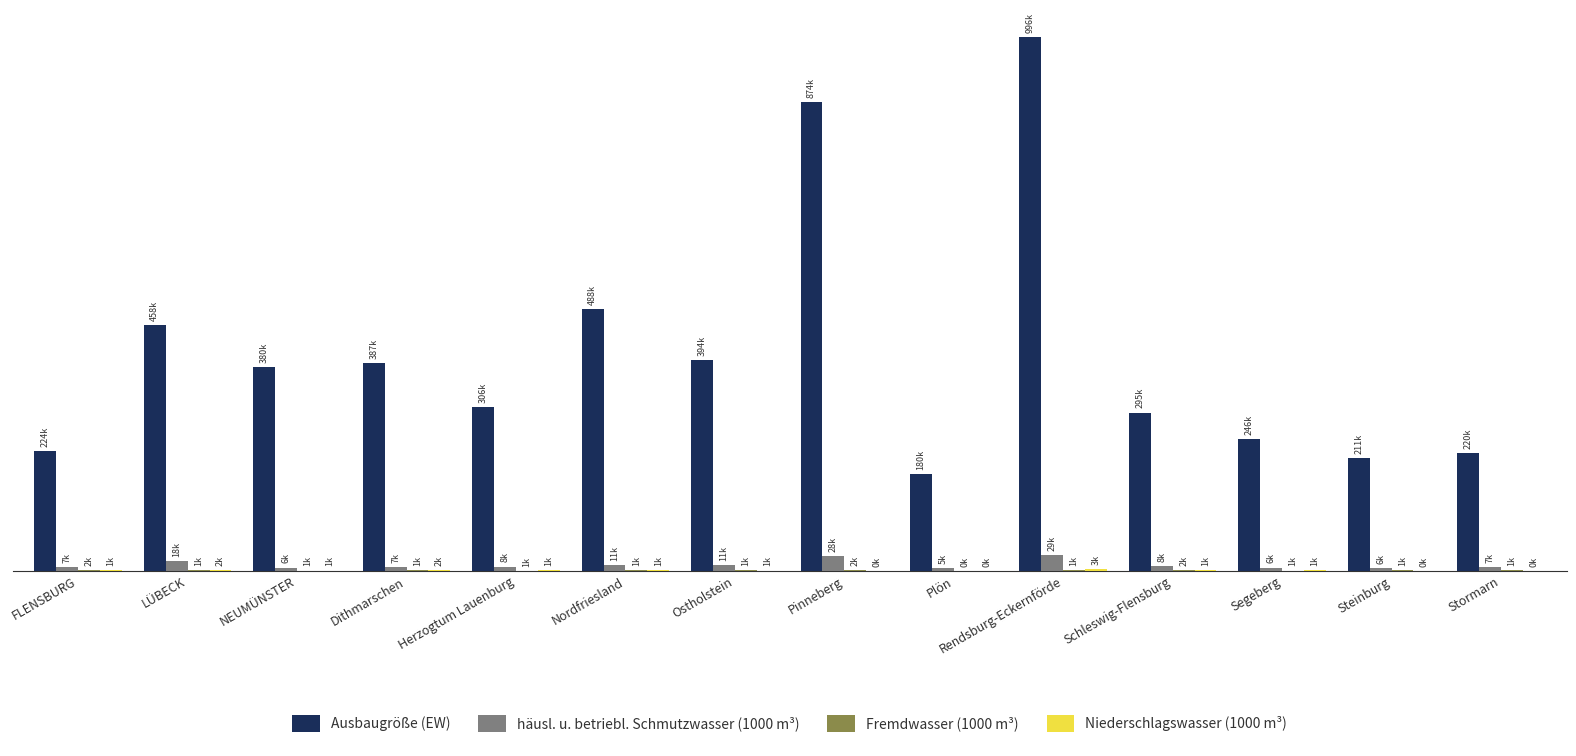

Between NEUMÜNSTER and Segeberg, which series saw the biggest shift?

Ausbaugröße (EW)